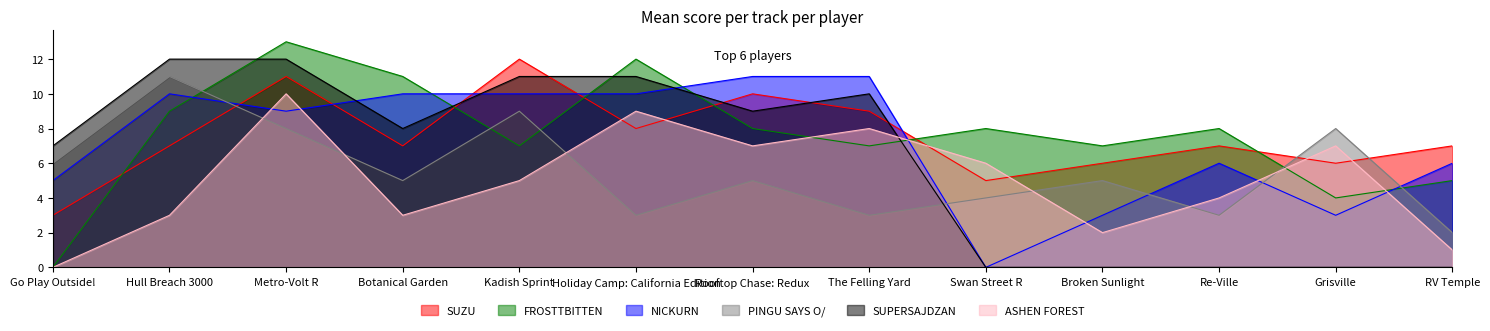

What position from the left is Holiday Camp: California Edition?

6